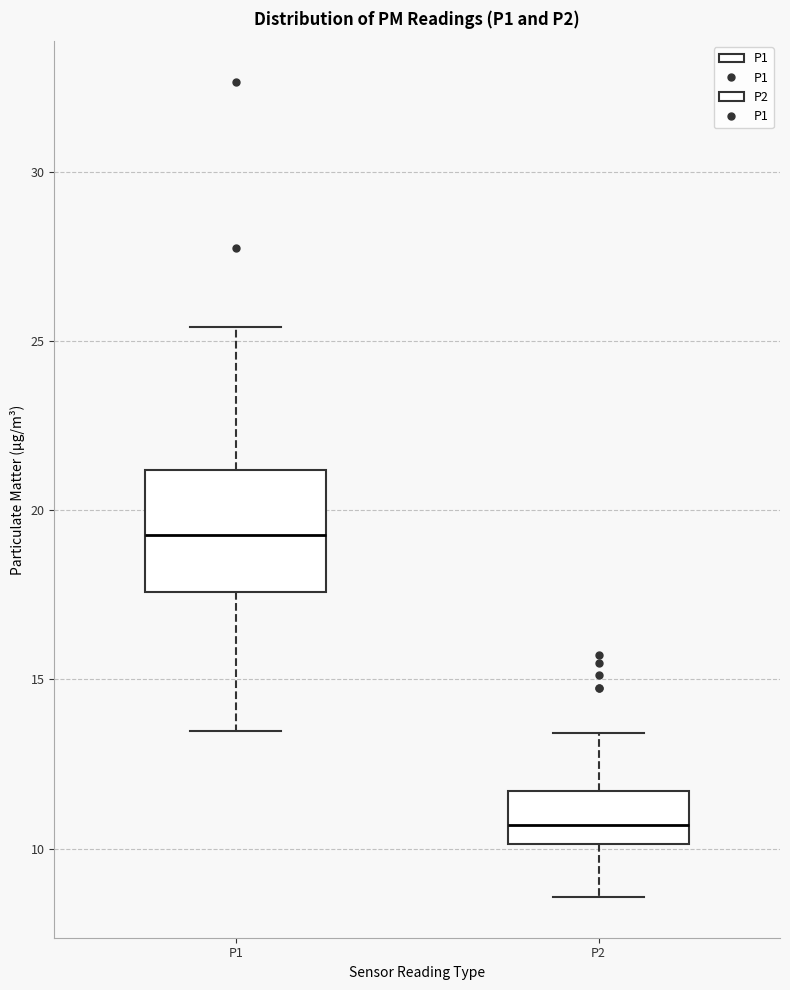

Where is the upper edge of the box for P1 on the y-axis? The values are not printed on the chart, so give them approximately, as read against the axis.

21.0